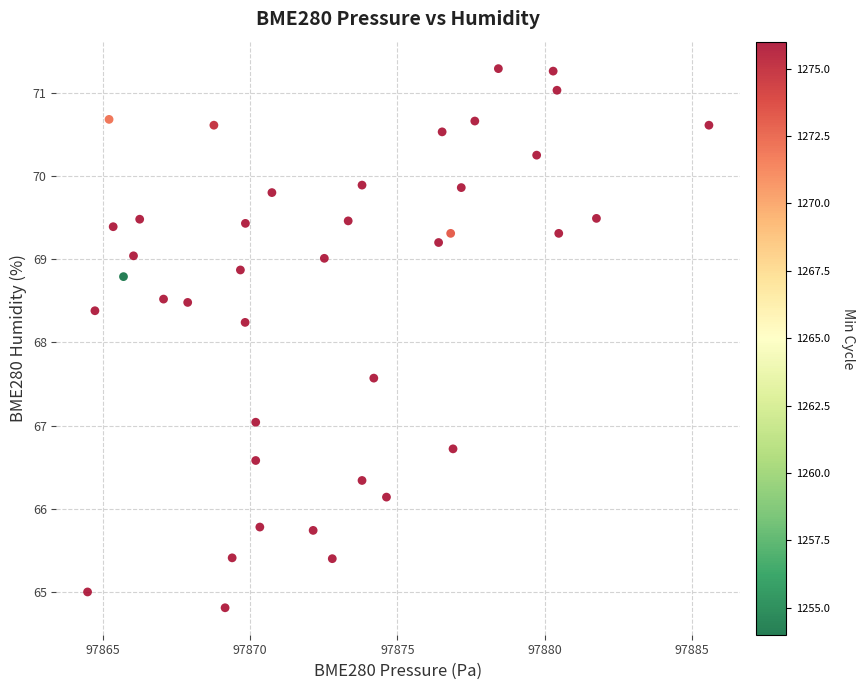

What Y value in the scatter plot is closest to 68?

68.2